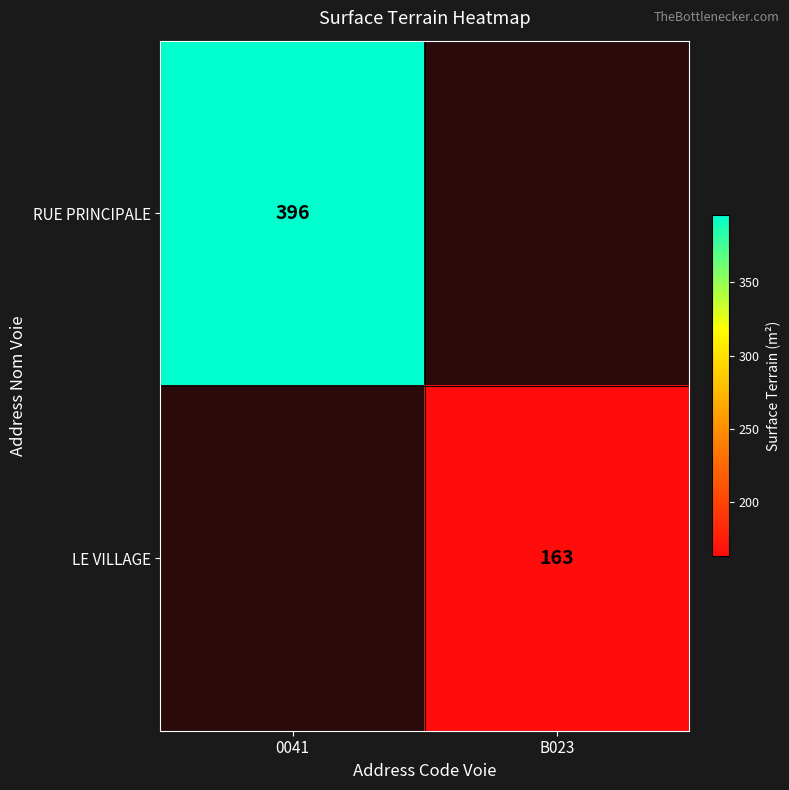

The LE VILLAGE series shows 50 at B023. True or false?

False